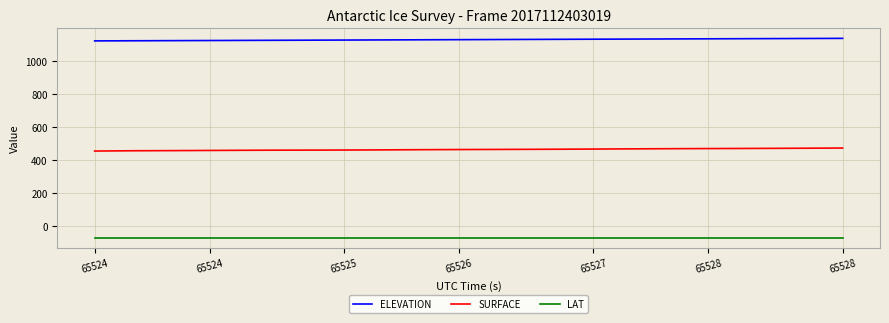

True or false: LAT and ELEVATION cross at least once.

False